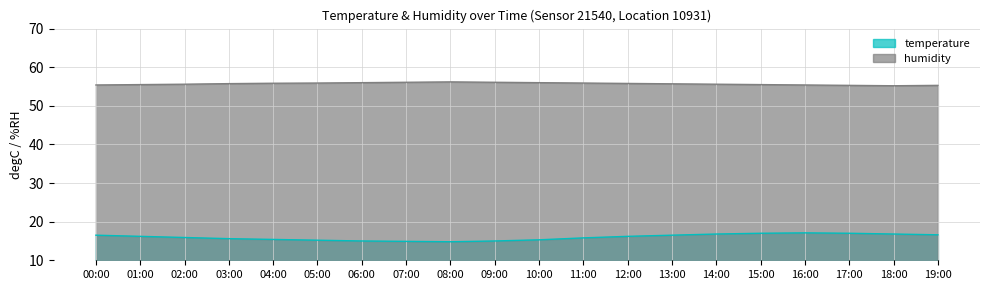

What are all the series names shown in the legend?

temperature, humidity